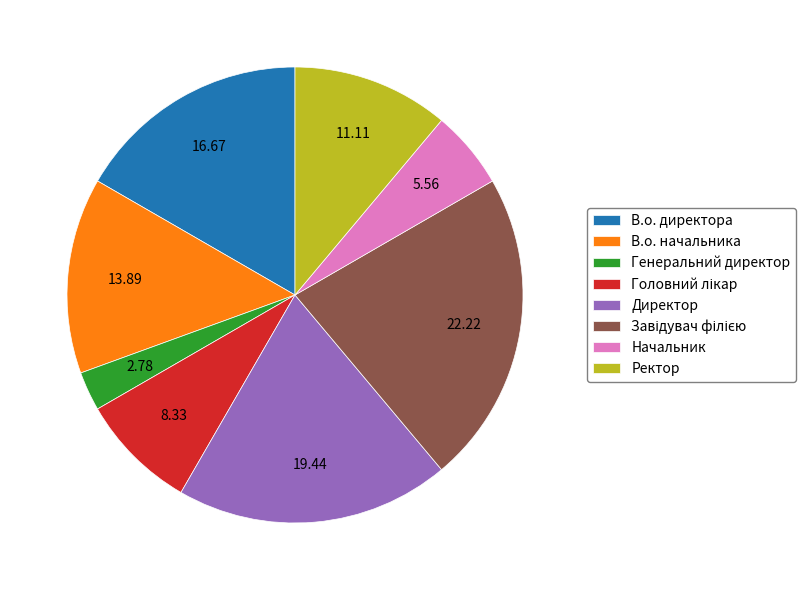

What is the smallest slice in the pie chart?

Генеральний директор